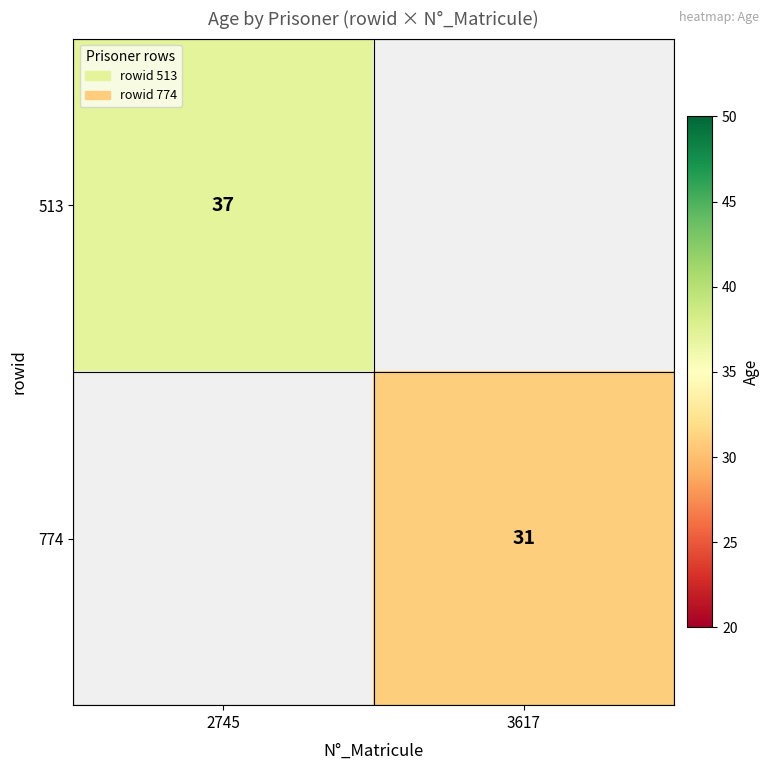

True or false: 774 has a value of 53 at 3617.

False